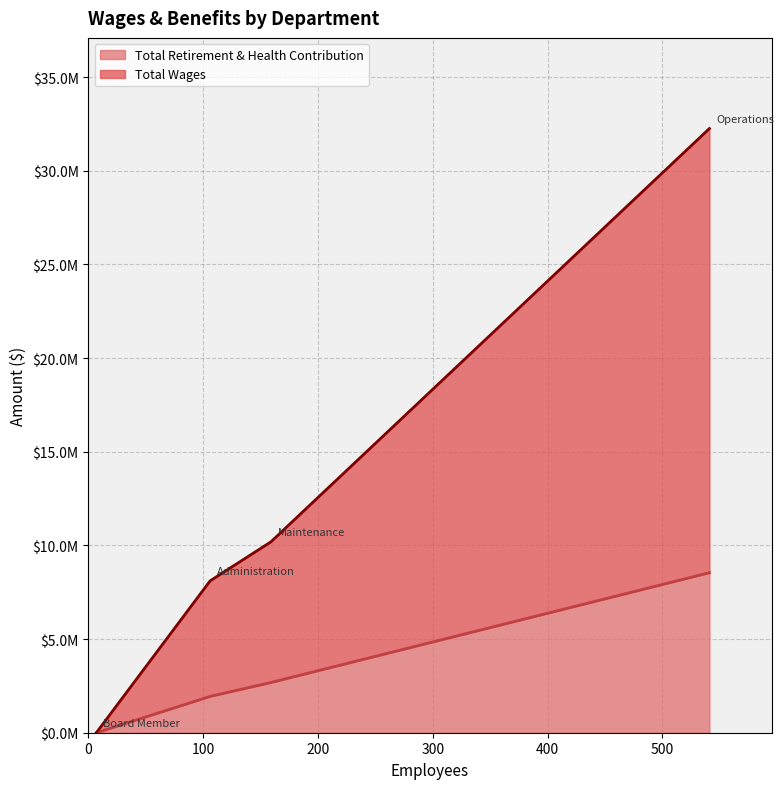

What is the difference between the maximum and second lowest values in the Total Wages series?

17545683